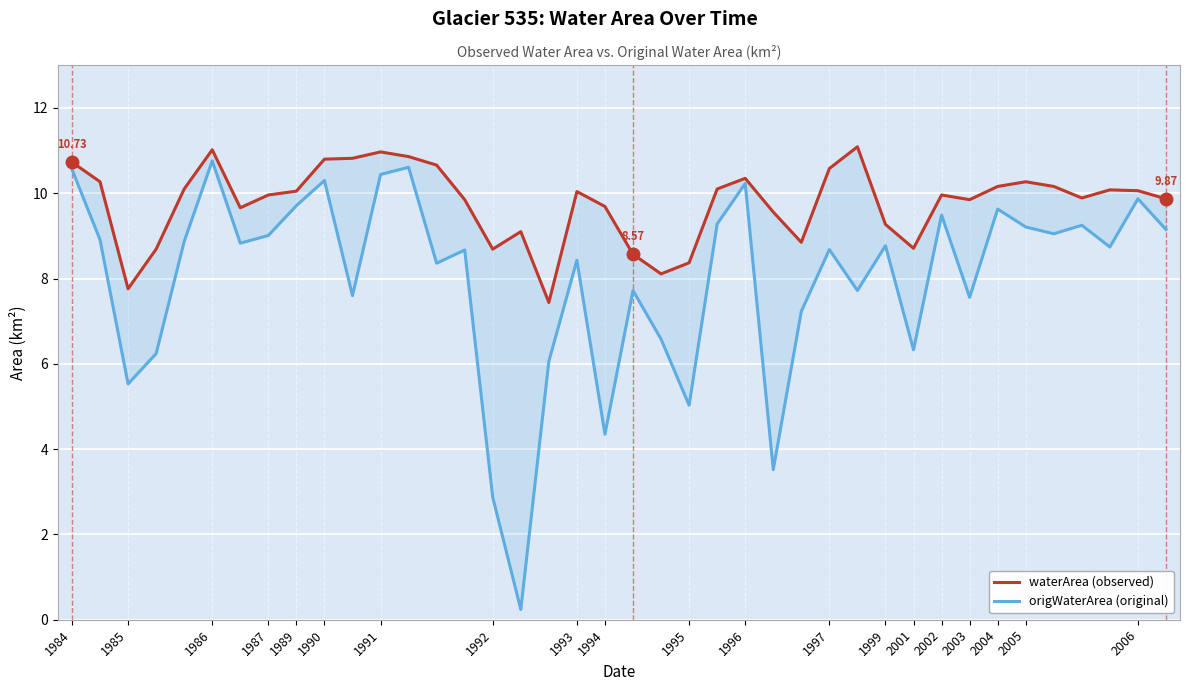

True or false: origWaterArea (original) has more than 1 points higher than both neighbors.

True